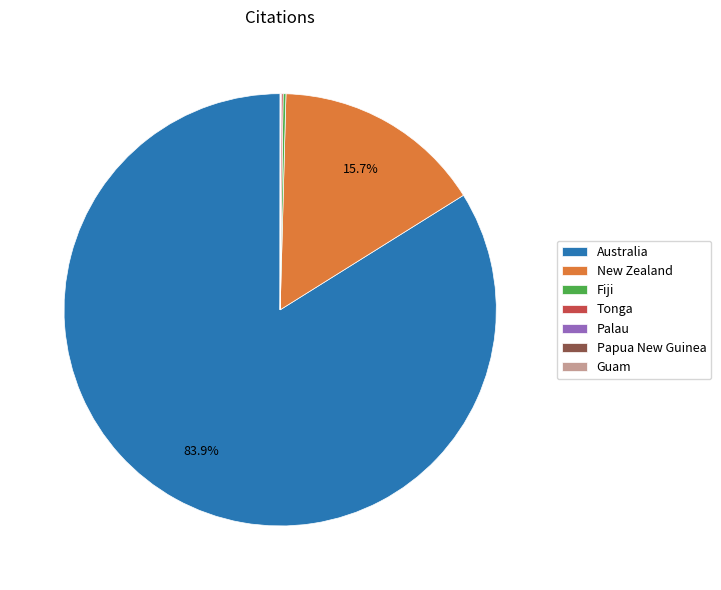

Is the sum of New Zealand and Australia greater than half?

Yes